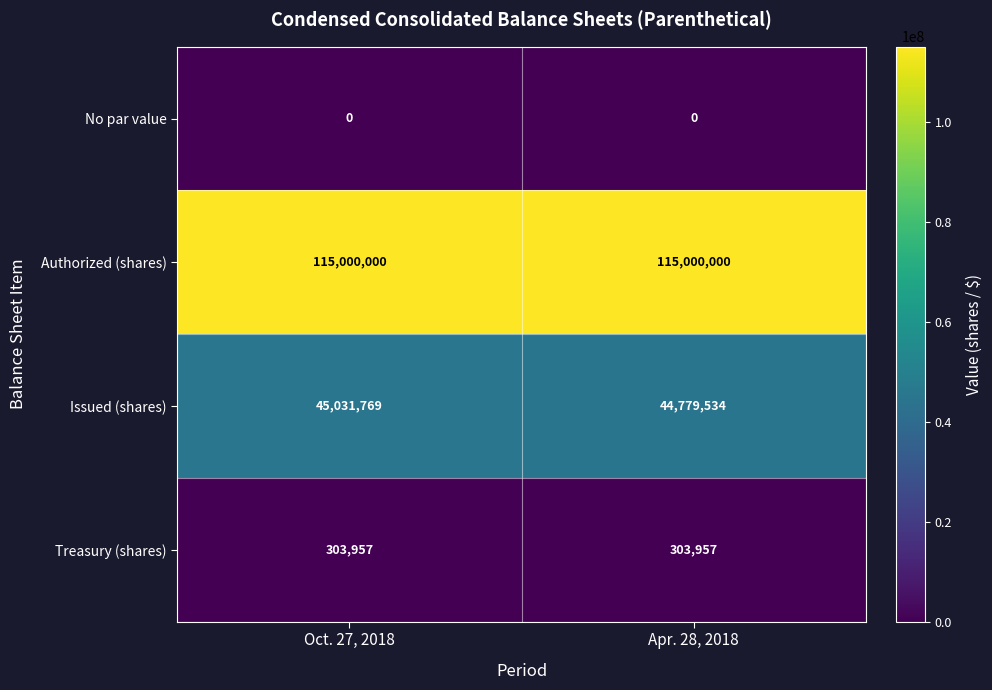

Which series has the widest spread of values?

Issued (shares)